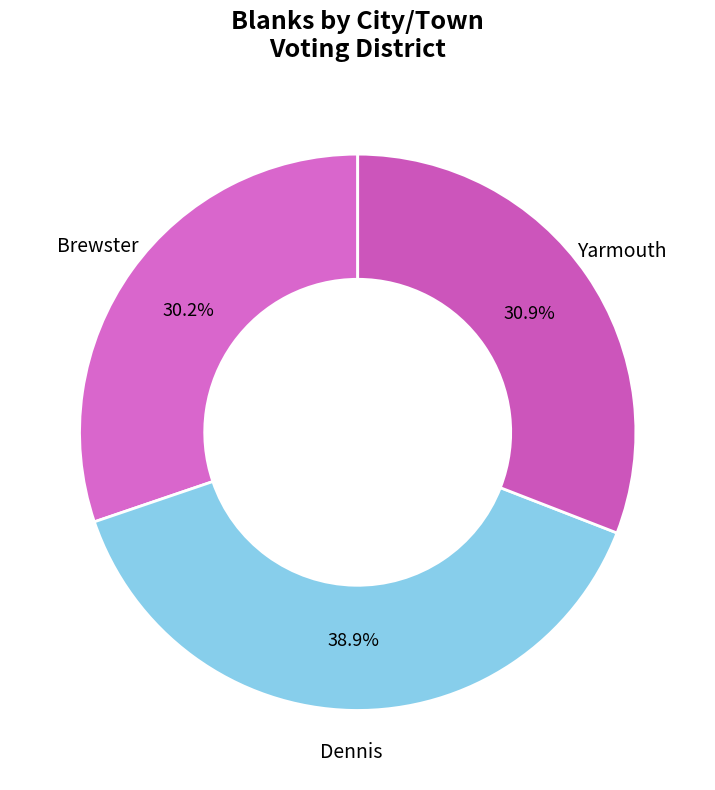

Does any single category account for the majority?

No